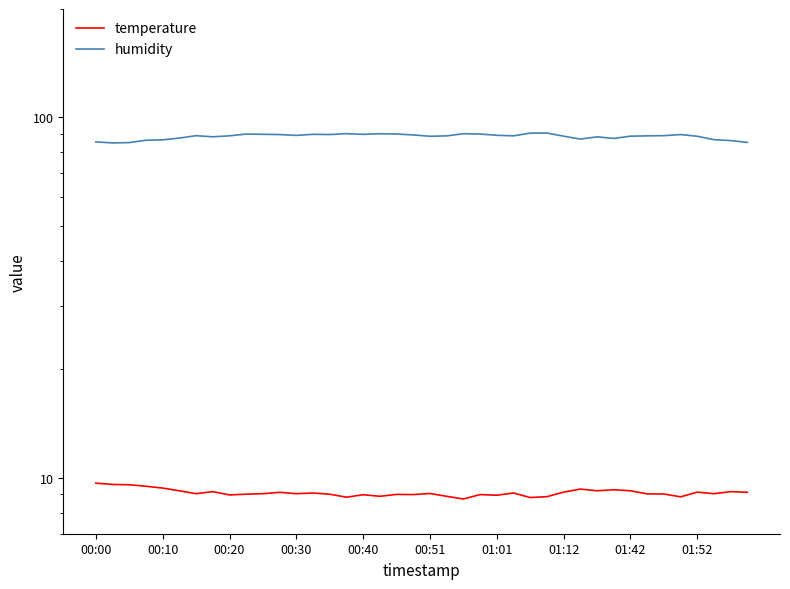

List the series in order of their peak value, highest first.

humidity, temperature